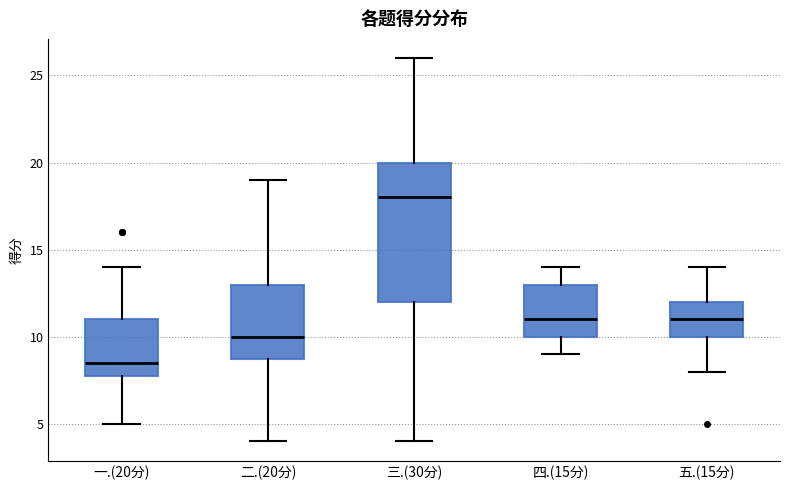

Which box has the lowest median line?

一.(20分)